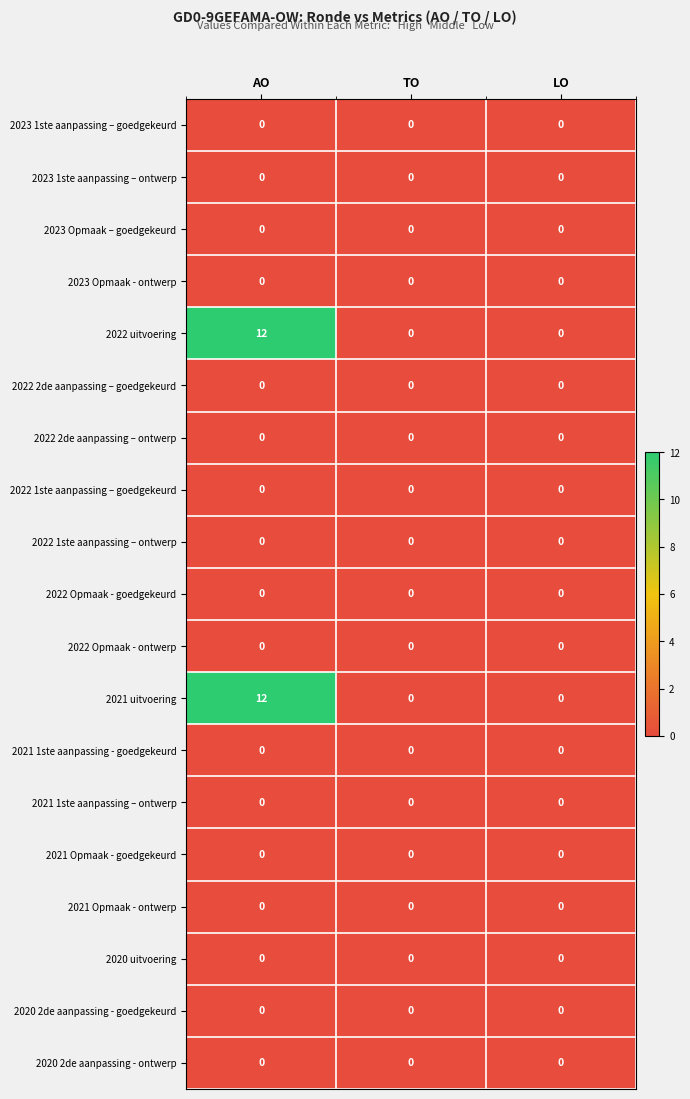

How many distinct data groups are displayed?

19